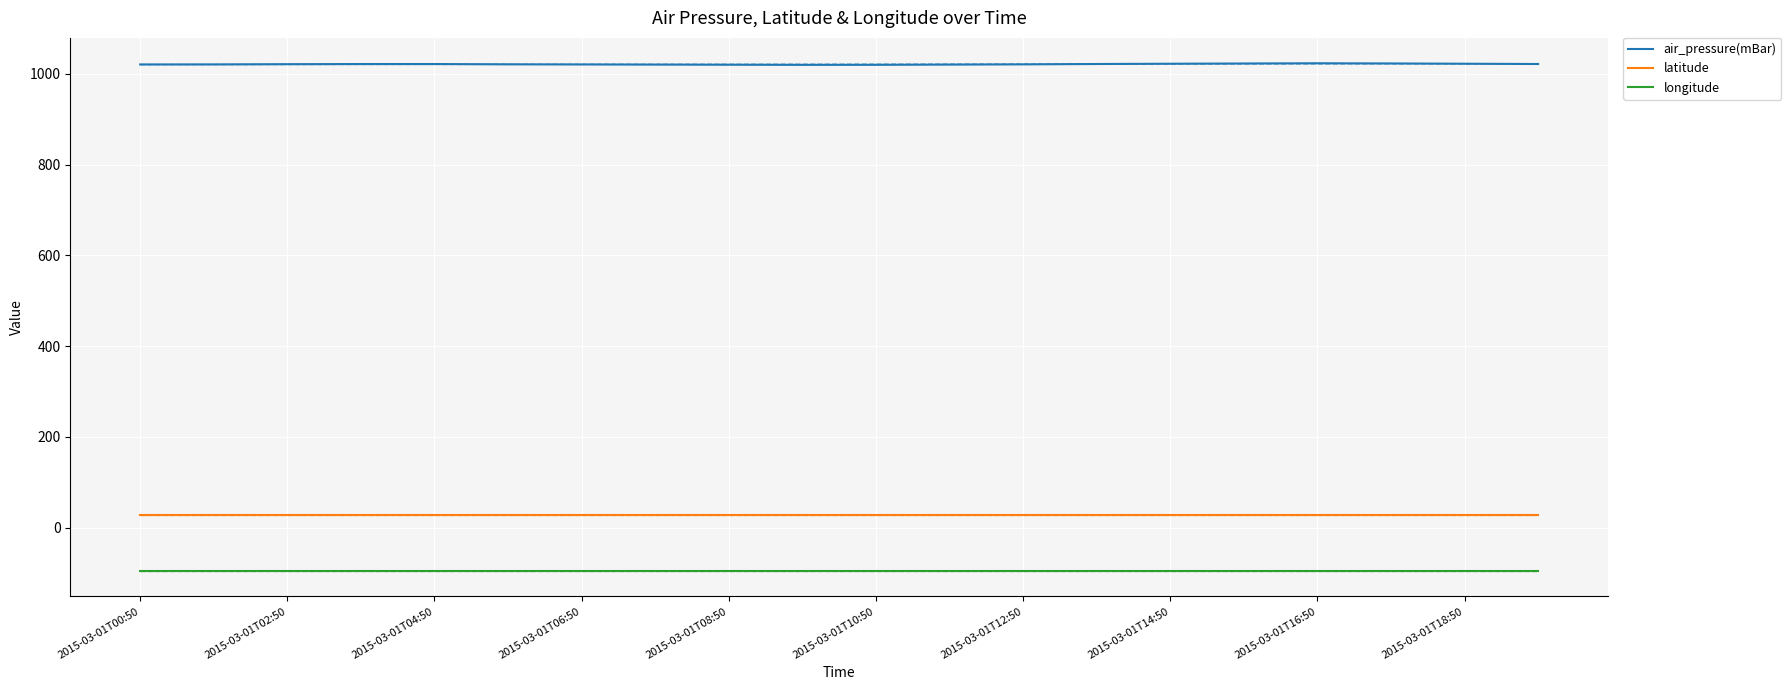

How many values in the air_pressure(mBar) series are below 1021?

10